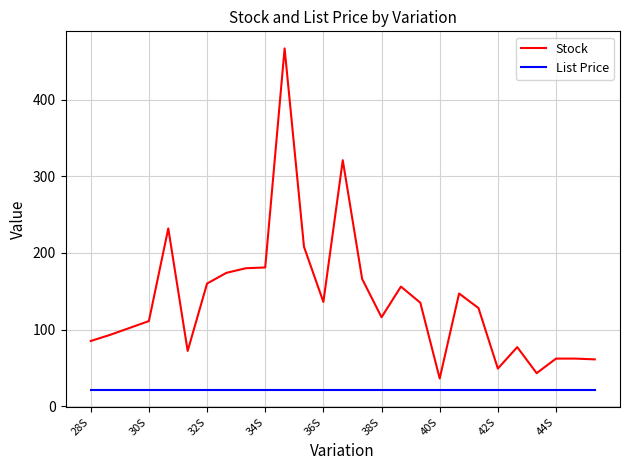

What is the greatest value displayed?

467.0